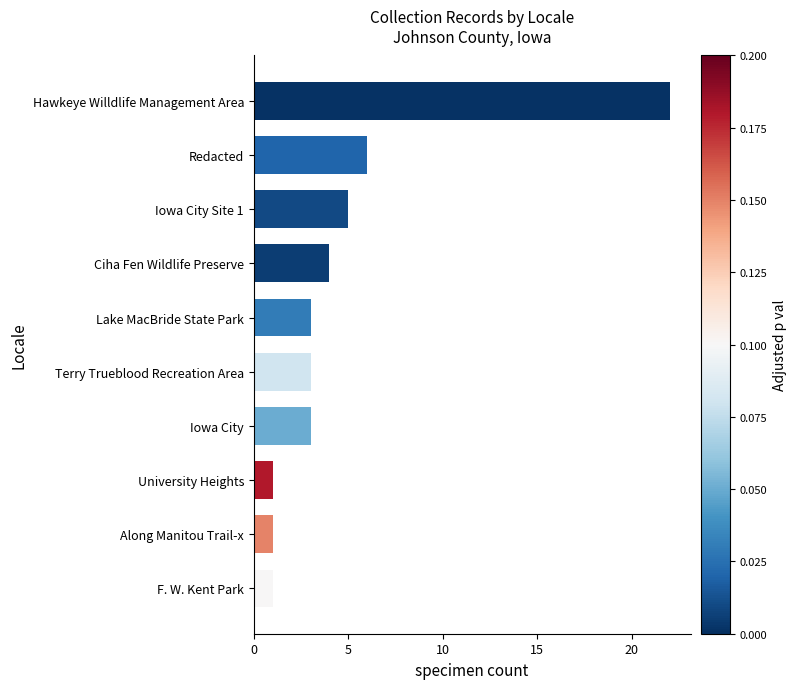

Count the number of data series in this chart.

1